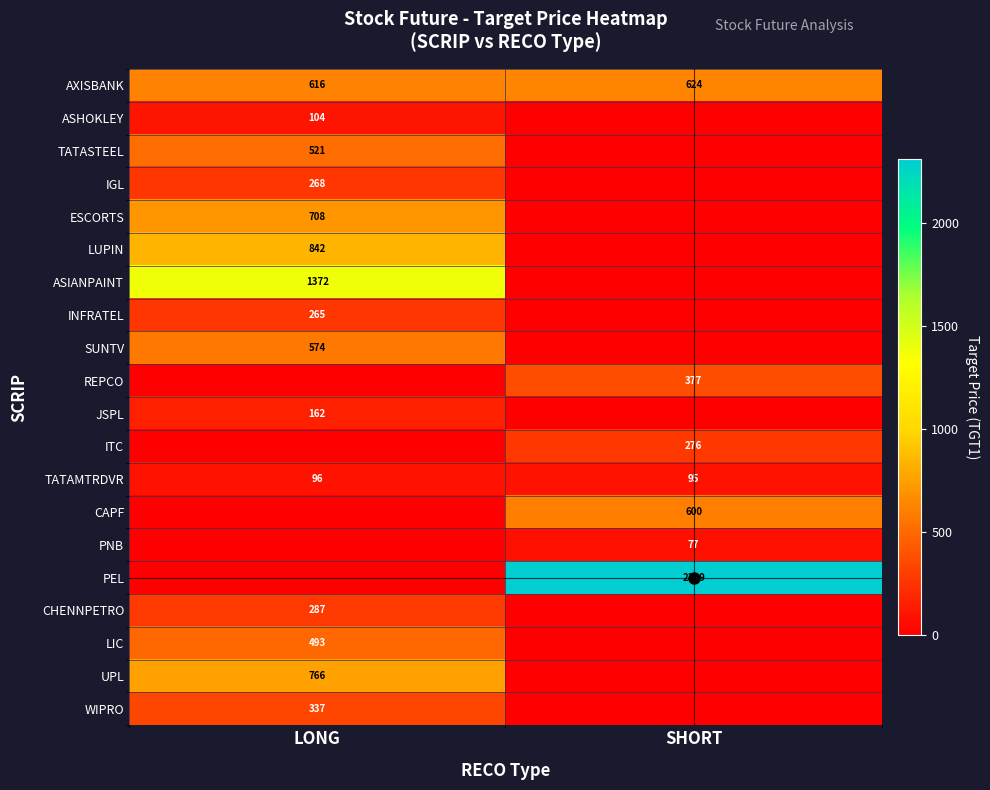

Is the value of ASHOKLEY at LONG greater than the value of TATAMTRDVR at SHORT?

Yes